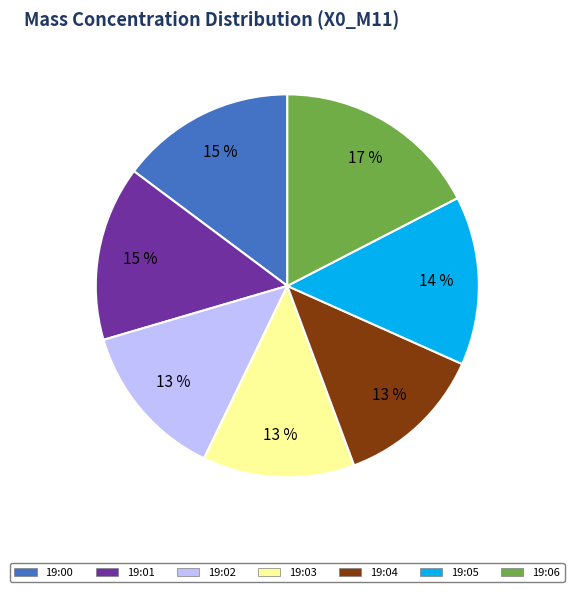

How many slices are in this pie chart?

7